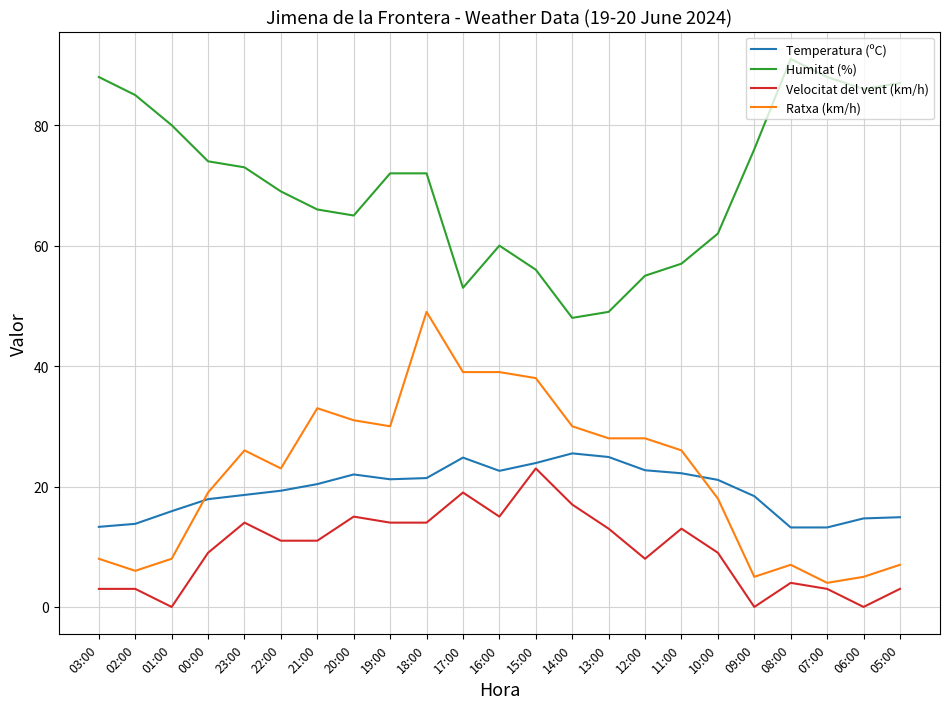

What is the sum of all Ratxa (km/h) values?

507.0